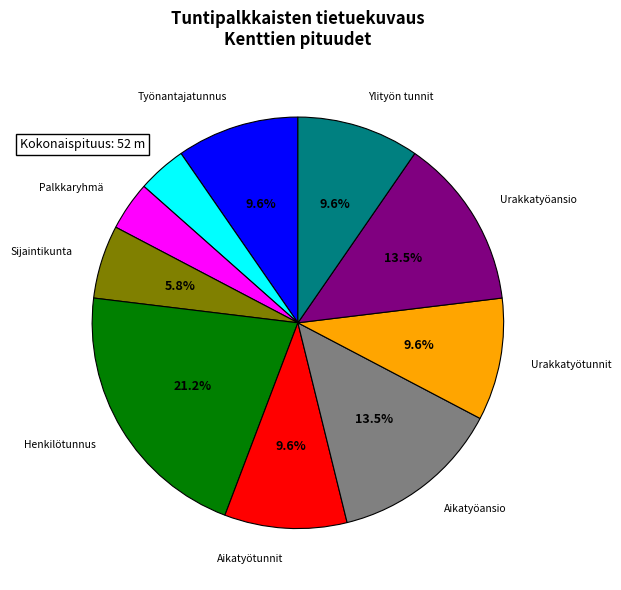

Approximately how many times larger is the value at Henkilötunnus compared to Sijaintikunta?

3.7